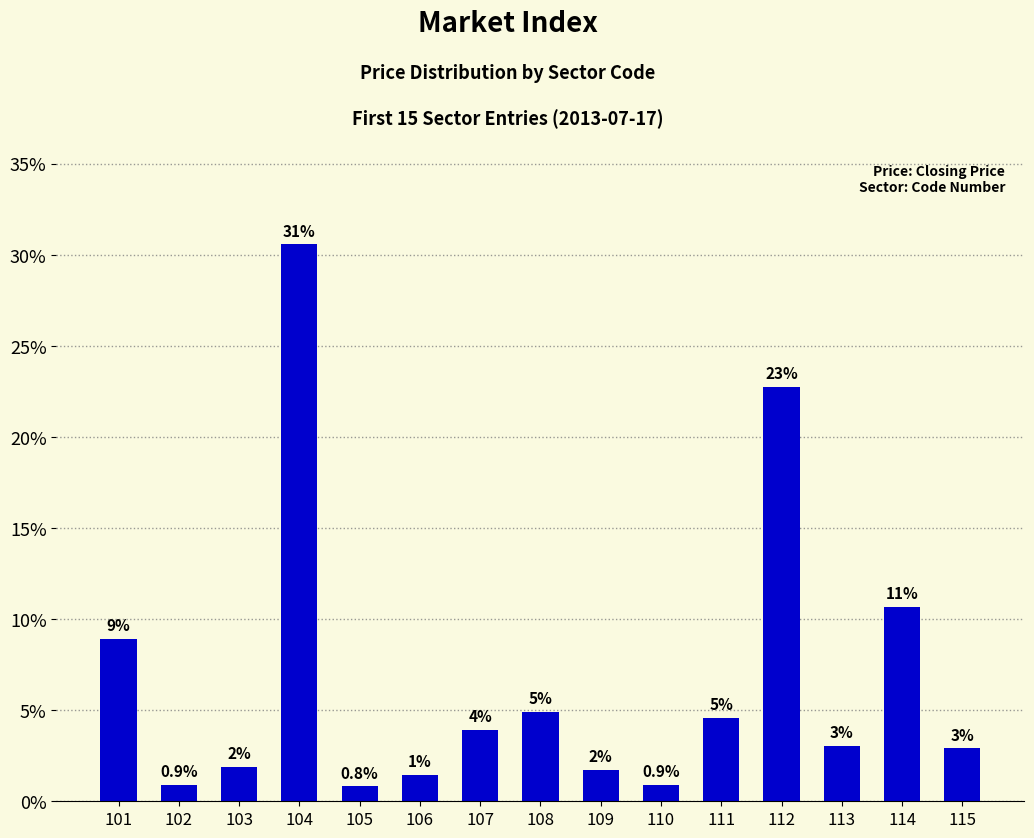

At which category does the chart reach its minimum across all series?

105